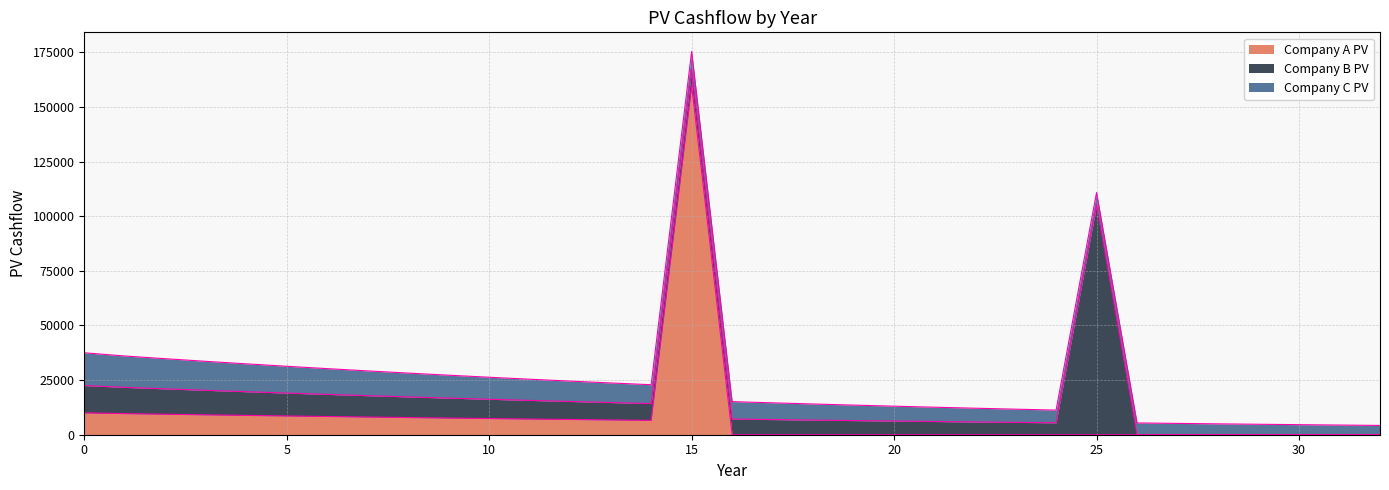

At which category does the chart reach its minimum across all series?

16